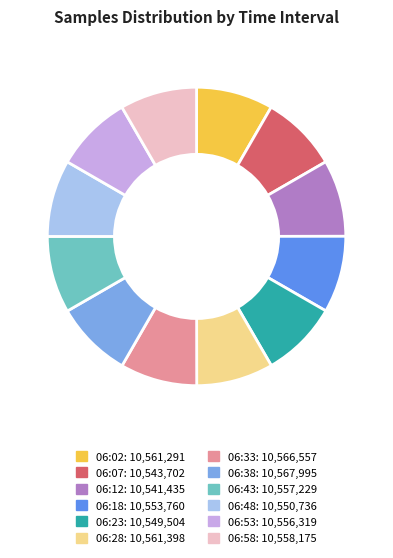

Do 06:18 and 06:23 together represent more than half of the pie?

No